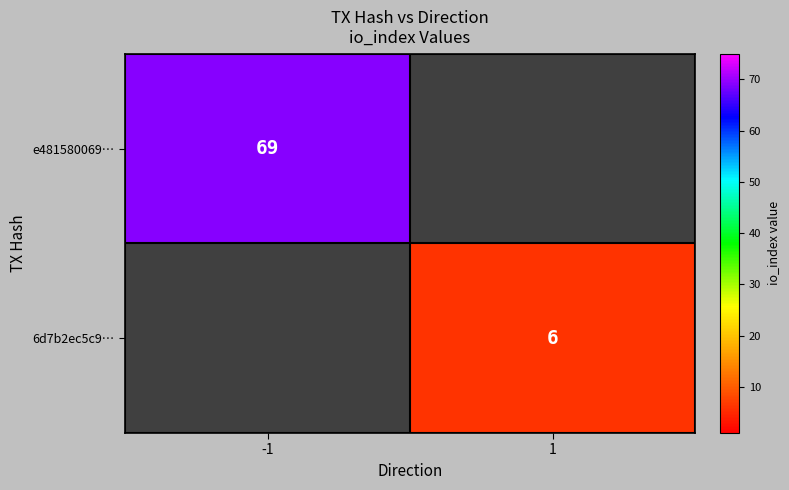

Is the value of 6d7b2ec5c9… at 1 greater than the value of e481580069… at -1?

No